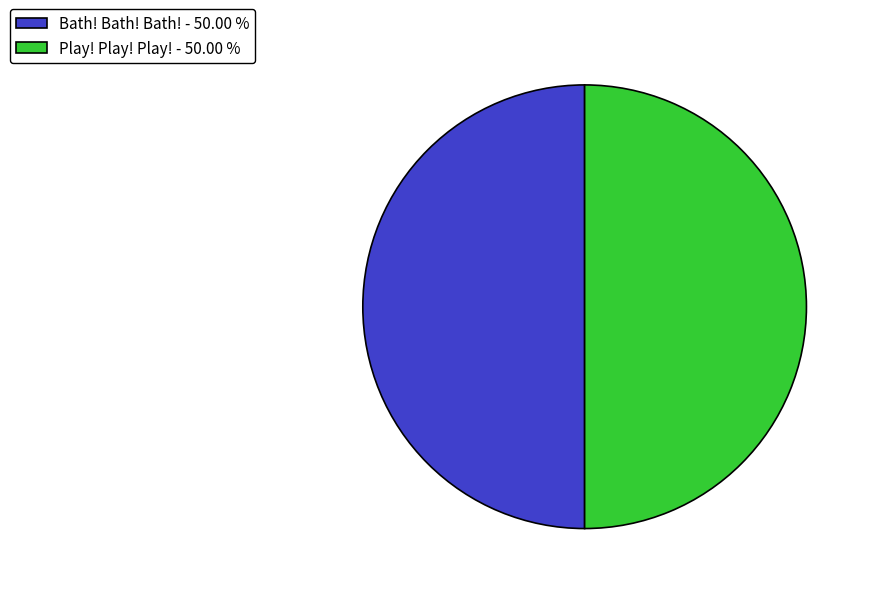

Is the sum of Play! Play! Play! - 50.00 % and Bath! Bath! Bath! - 50.00 % greater than half?

Yes